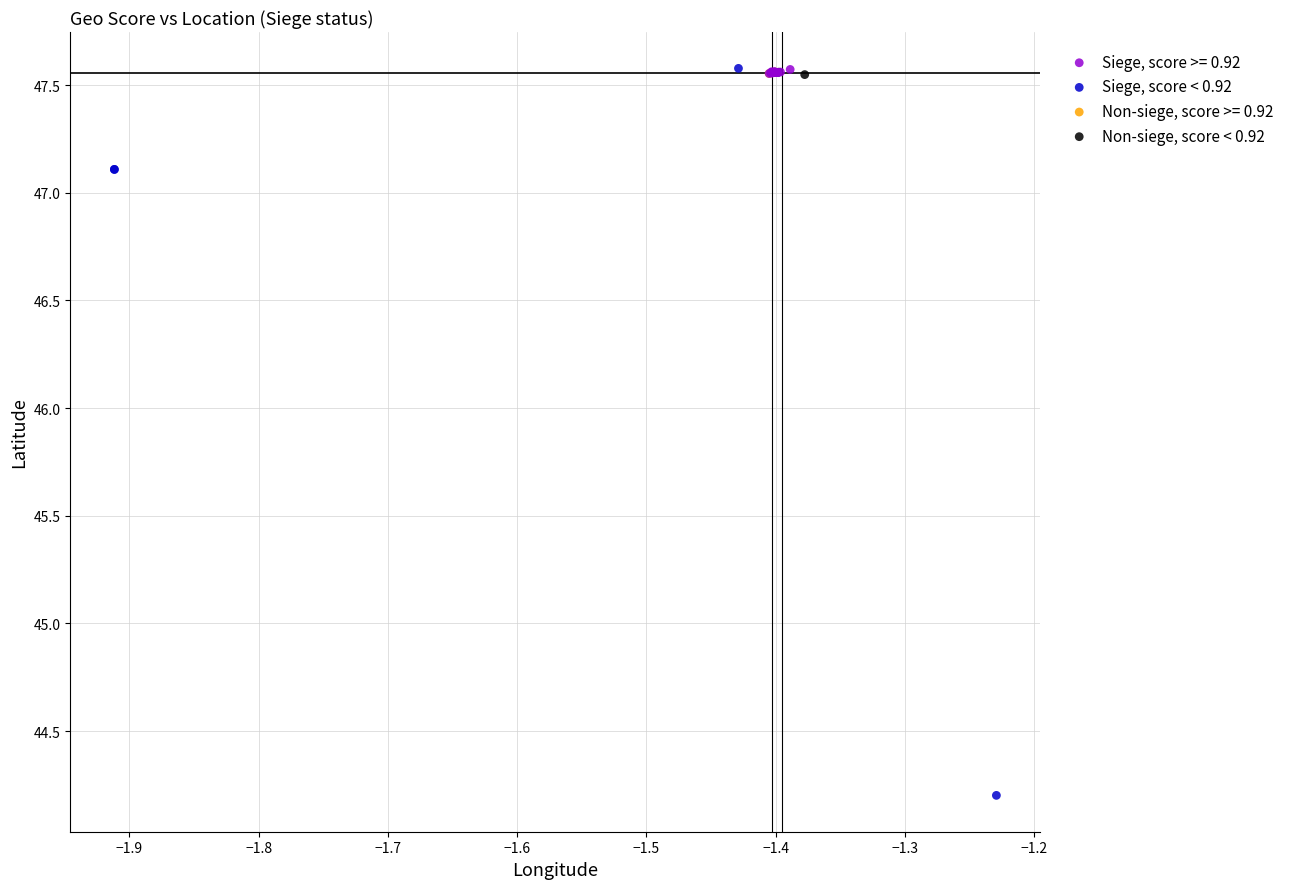

Which series has the largest Y range (max minus min)?

Siege, score < 0.92